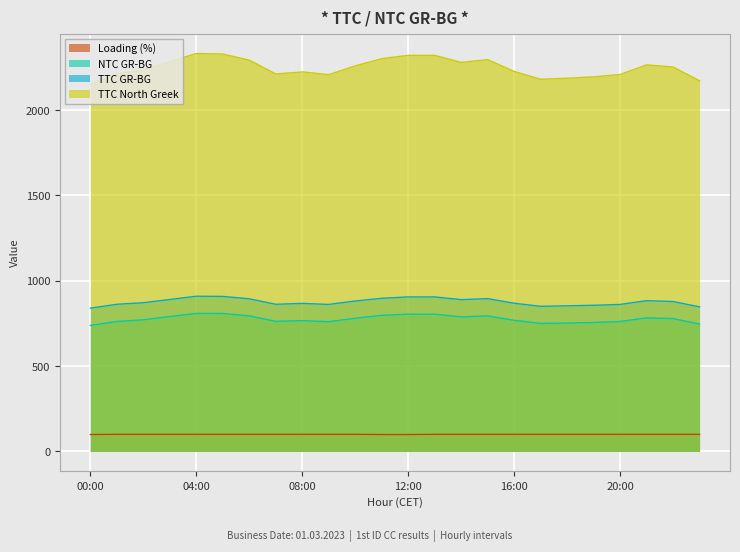

The value of TTC North Greek at 01:00 is 2210. True or false?

True